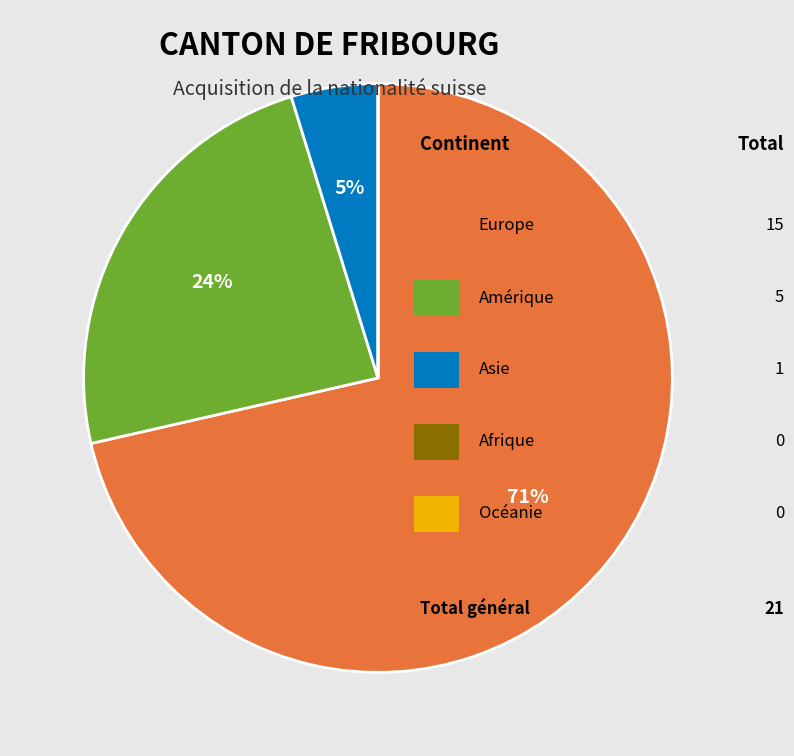

Is there any slice that represents more than half of the pie?

Yes